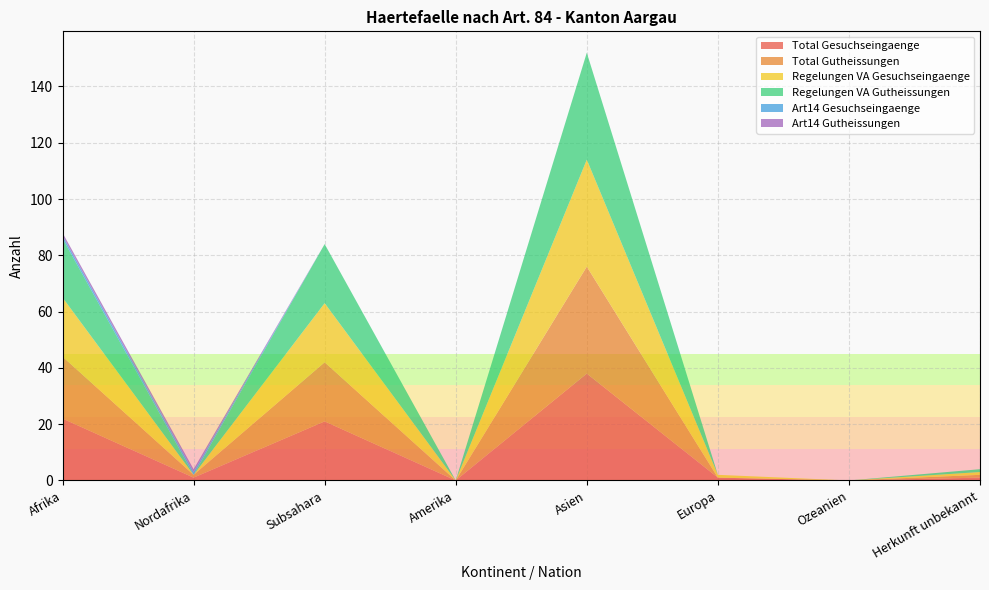

Reading left to right, extract all data points from this chart.

Total Gesuchseingaenge: 22	1	21	0	38	1	0	1
Total Gutheissungen: 22	1	21	0	38	0	0	1
Regelungen VA Gesuchseingaenge: 21	0	21	0	38	1	0	1
Regelungen VA Gutheissungen: 21	0	21	0	38	0	0	1
Art14 Gesuchseingaenge: 1	1	0	0	0	0	0	0
Art14 Gutheissungen: 1	1	0	0	0	0	0	0